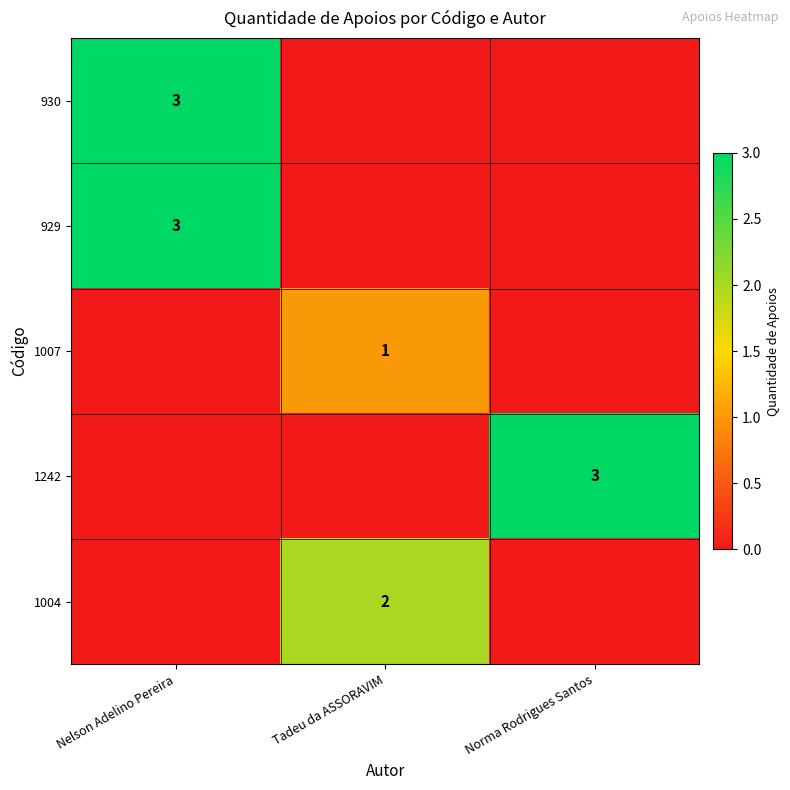

True or false: 1007 has a value of 1 at Tadeu da ASSORAVIM.

True